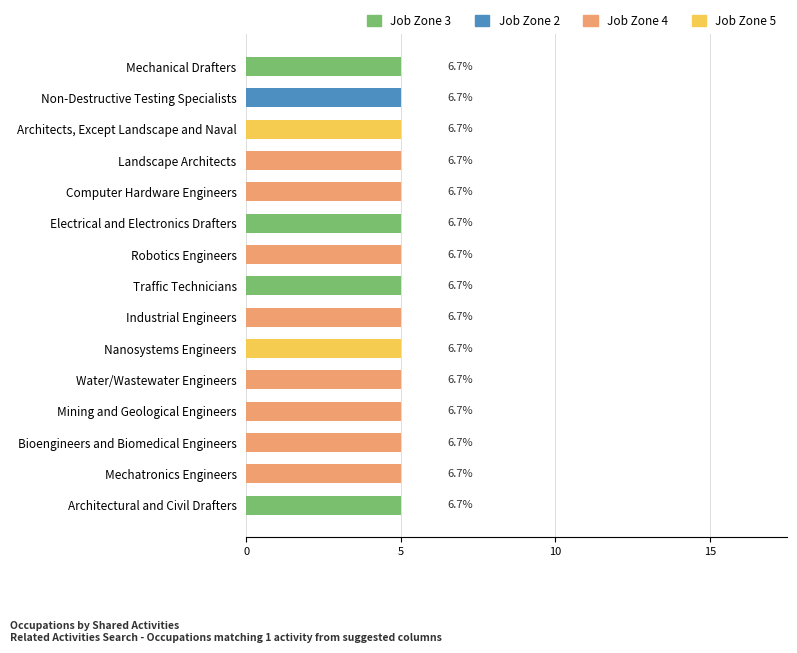

What is the label of the 6th bar from the left?

Electrical and Electronics Drafters